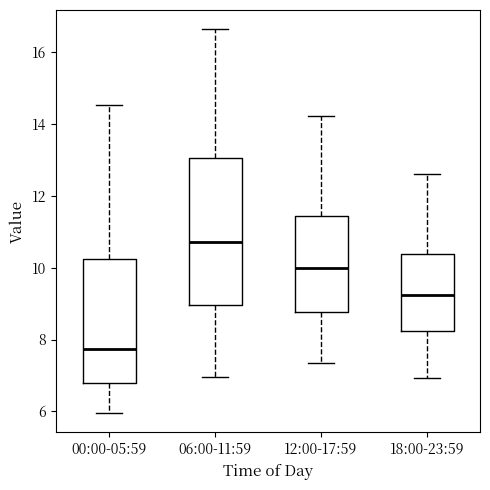

Where does the upper whisker of the box for 18:00-23:59 end on the y-axis? The values are not printed on the chart, so give them approximately, as read against the axis.

12.6